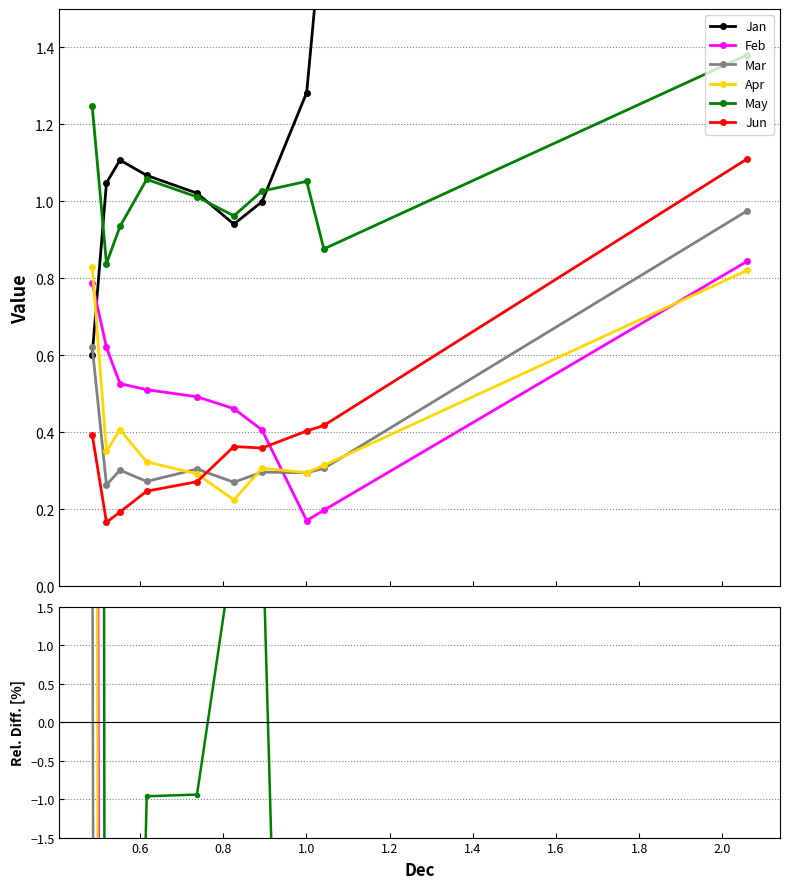

Which series changed the most between 1.0 and 1.4?

Jun